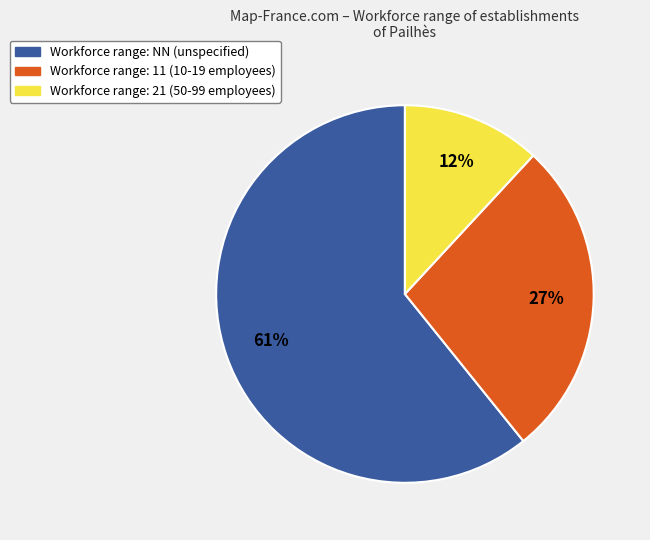

Is there any slice that represents more than half of the pie?

Yes